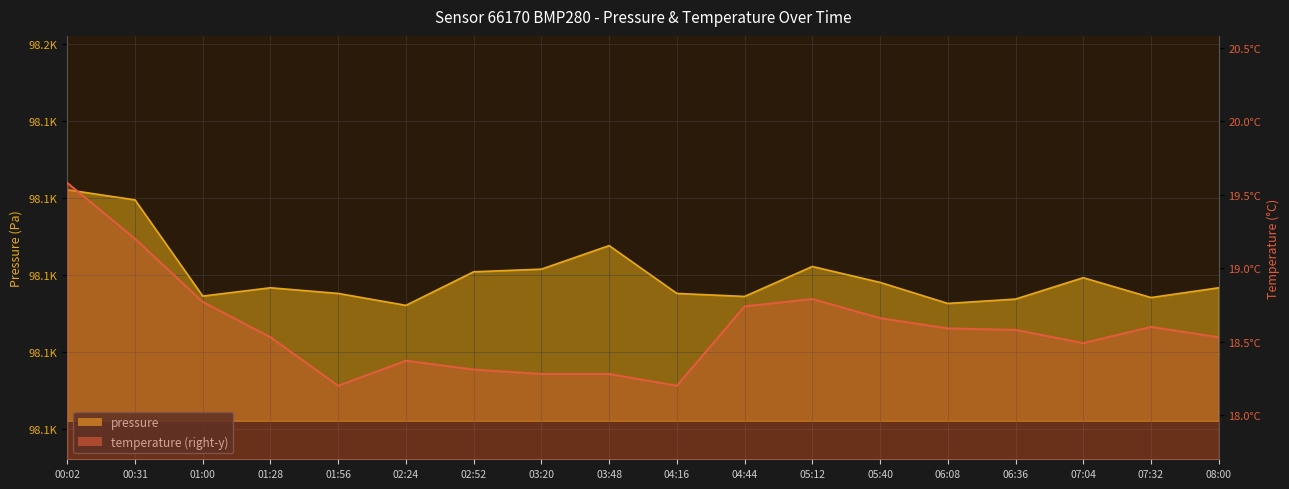

The pressure series shows 52282.9 at 01:00. True or false?

False